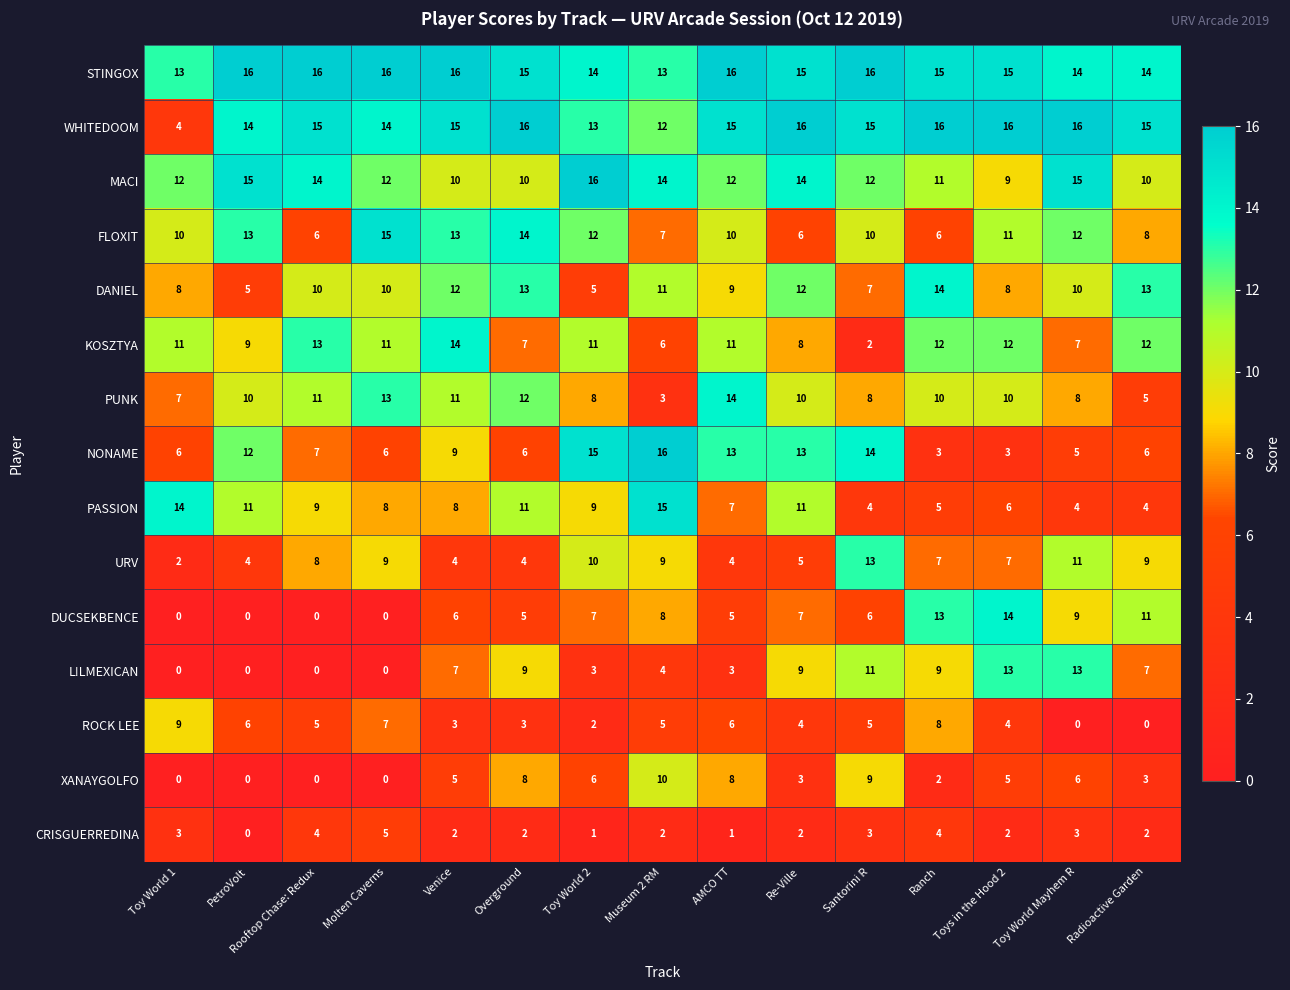

At how many categories does at least one series exceed 11?

15